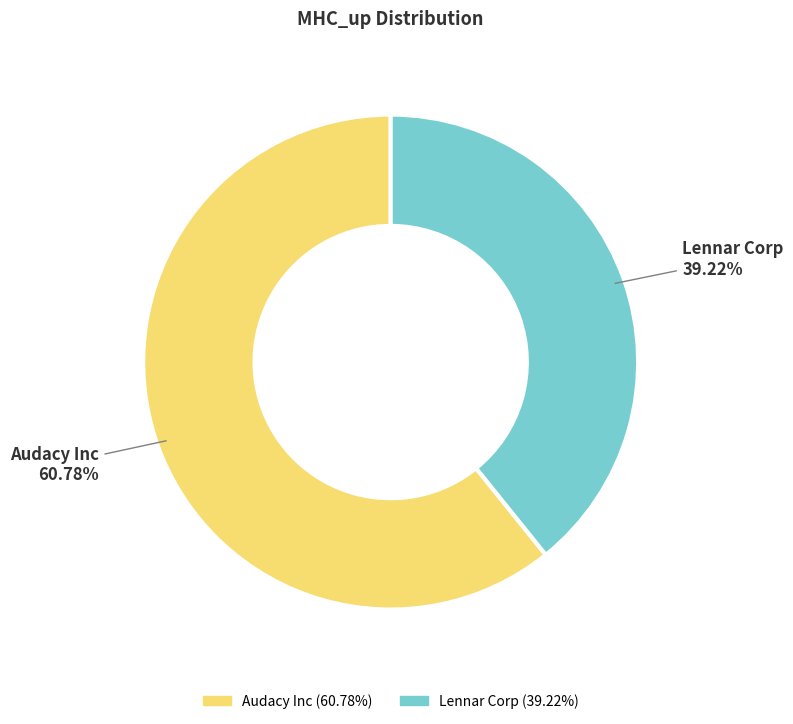

Which category has the smallest portion of the pie?

Lennar Corp